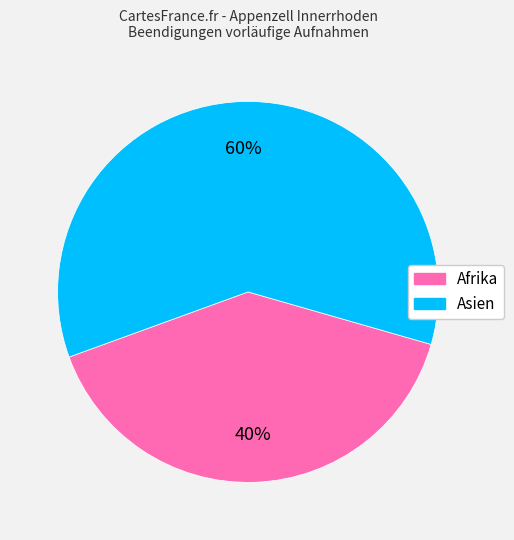

To the nearest percent, what is the average slice percentage?

50%